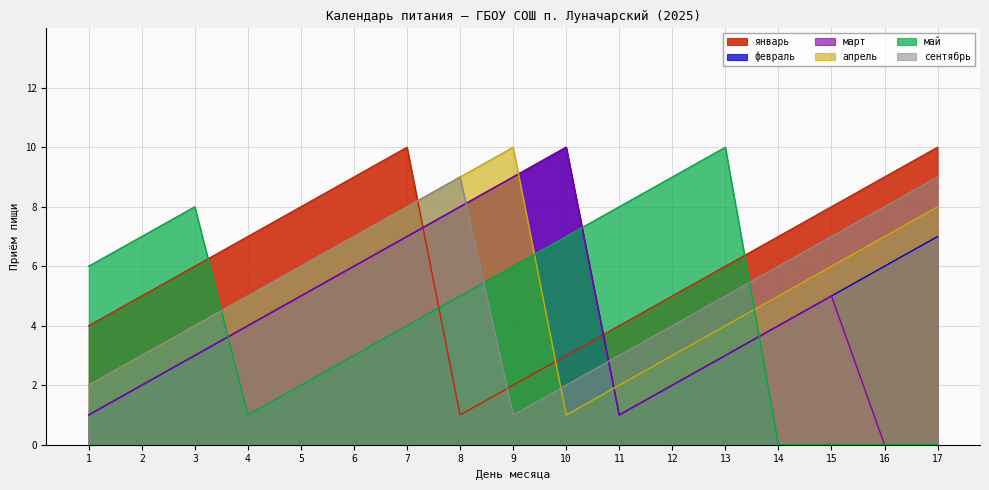

How many values in the март series exceed 4?

7